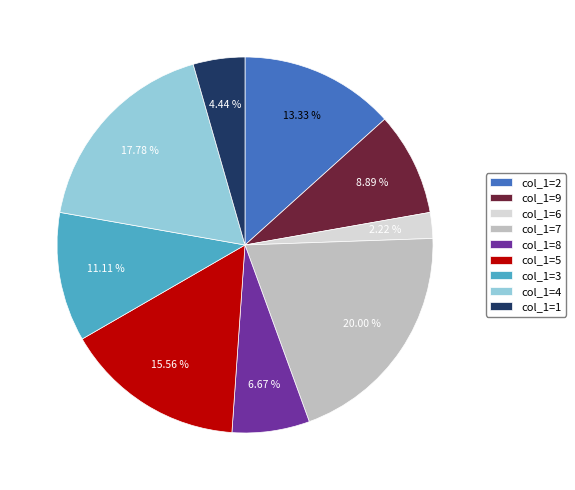

Which category has the biggest portion of the pie?

col_1=7